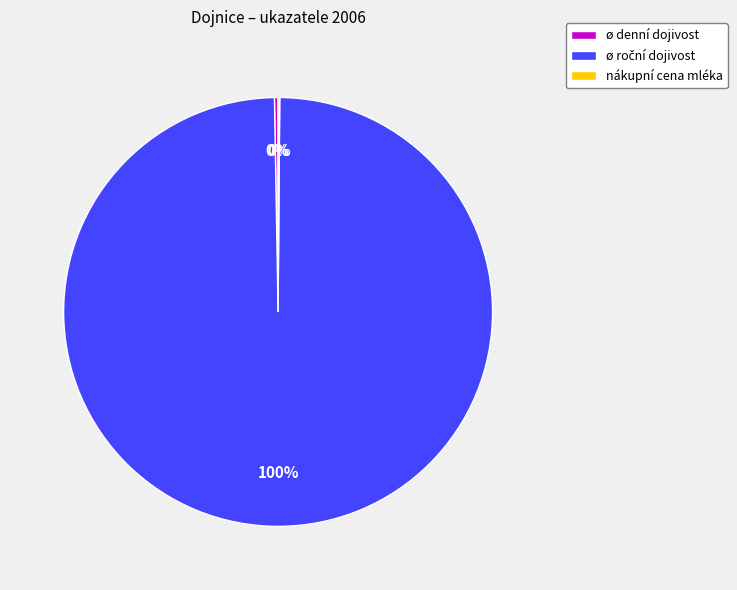

To the nearest percent, what is the average slice percentage?

33%